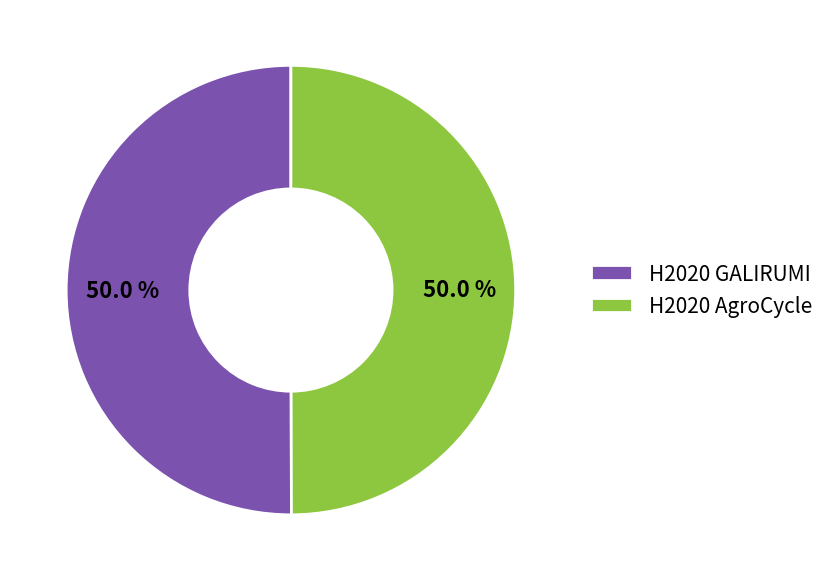

Do H2020 AgroCycle and H2020 GALIRUMI together represent more than half of the pie?

Yes